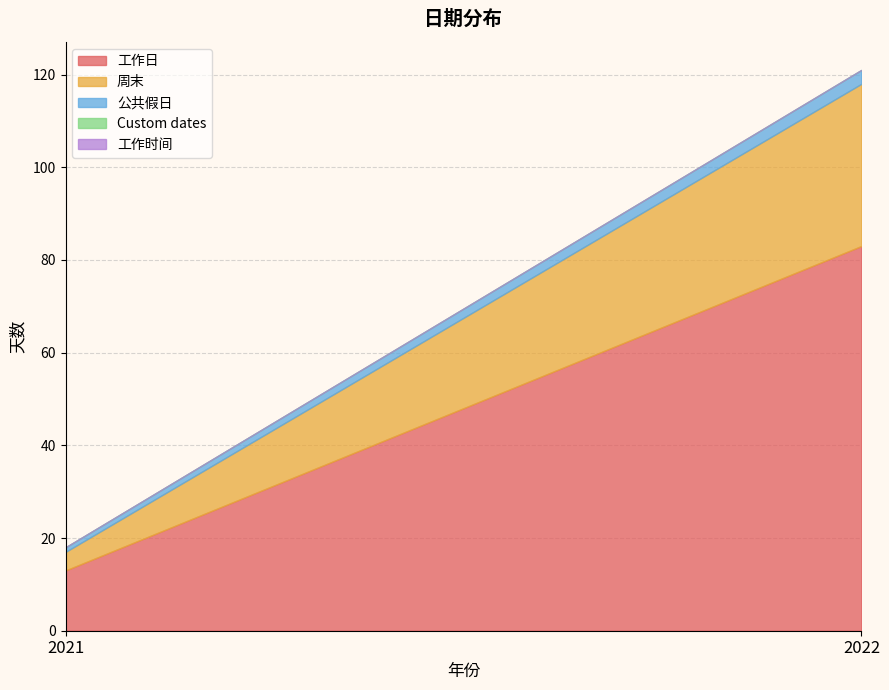

Does the chart display data point markers on the line(s)?

No